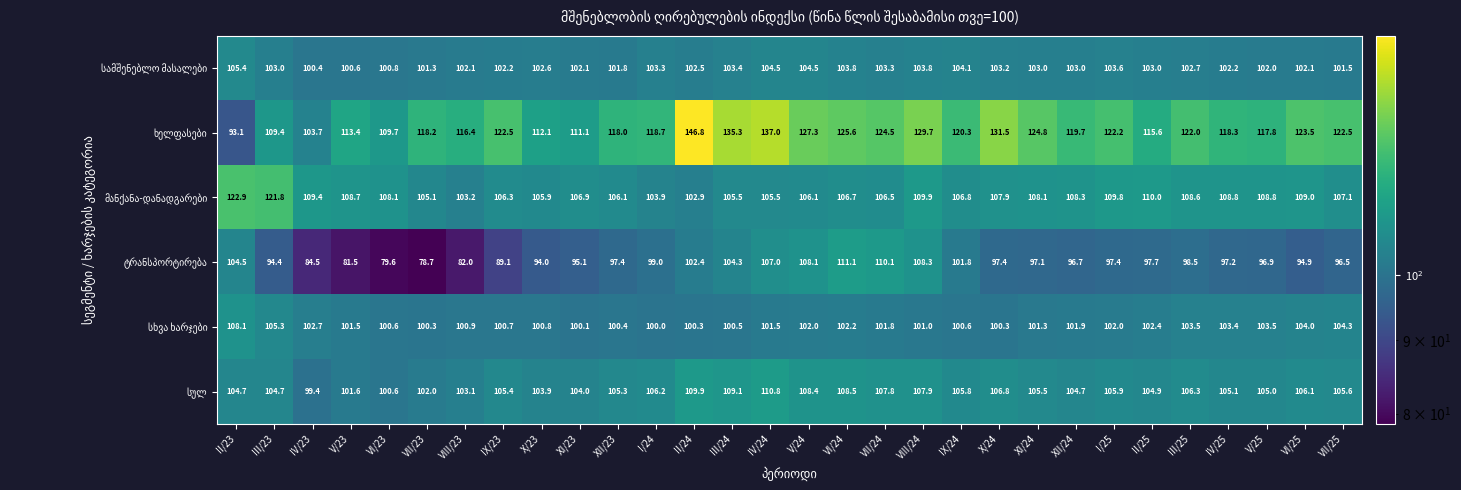

What is the maximum value shown in the chart?

146.8